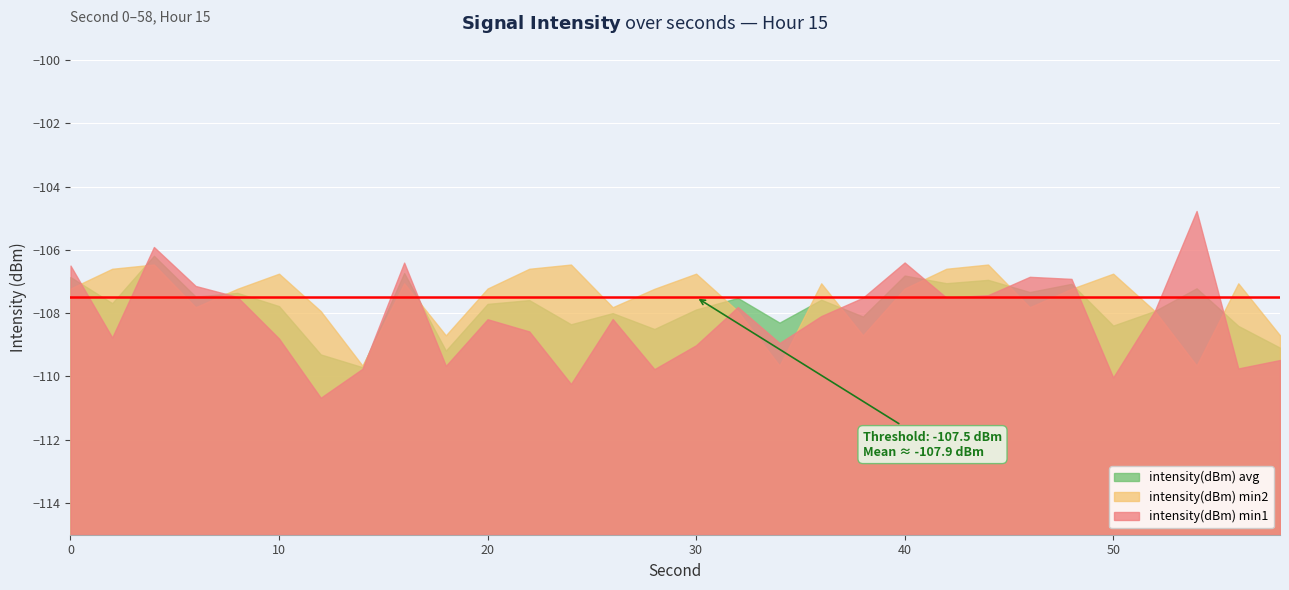

Reading right to left, extract all data points from this chart.

intensity(dBm) min1: 58=-109.5	56=-109.7	54=-104.8	52=-107.9	50=-110.0	48=-106.9	46=-106.9	44=-107.4	42=-107.5	40=-106.4	38=-107.5	36=-108.1	34=-108.9	32=-107.8	30=-109.0	28=-109.8	26=-108.2	24=-110.2	22=-108.6	20=-108.2	18=-109.7	16=-106.4	14=-109.8	12=-110.7	10=-108.8	8=-107.5	6=-107.1	4=-105.9	2=-108.8	0=-106.5
intensity(dBm) min2: 58=-108.7	56=-107.1	54=-109.7	52=-107.9	50=-106.8	48=-107.2	46=-107.8	44=-106.5	42=-106.6	40=-107.2	38=-108.7	36=-107.1	34=-109.7	32=-107.9	30=-106.8	28=-107.2	26=-107.8	24=-106.5	22=-106.6	20=-107.2	18=-108.7	16=-107.1	14=-109.7	12=-107.9	10=-106.8	8=-107.2	6=-107.8	4=-106.5	2=-106.6	0=-107.2
intensity(dBm) avg: 58=-109.1	56=-108.4	54=-107.2	52=-107.9	50=-108.4	48=-107.1	46=-107.3	44=-106.9	42=-107.1	40=-106.8	38=-108.1	36=-107.6	34=-108.3	32=-107.5	30=-107.9	28=-108.5	26=-108.0	24=-108.4	22=-107.6	20=-107.7	18=-109.2	16=-106.7	14=-109.7	12=-109.3	10=-107.8	8=-107.4	6=-107.5	4=-106.2	2=-107.7	0=-106.9